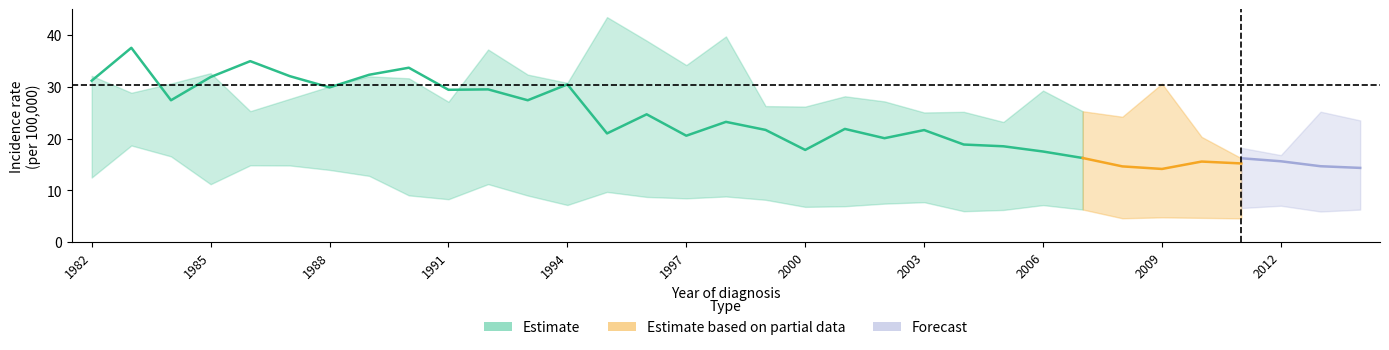

How many categories are shown in the chart?

33